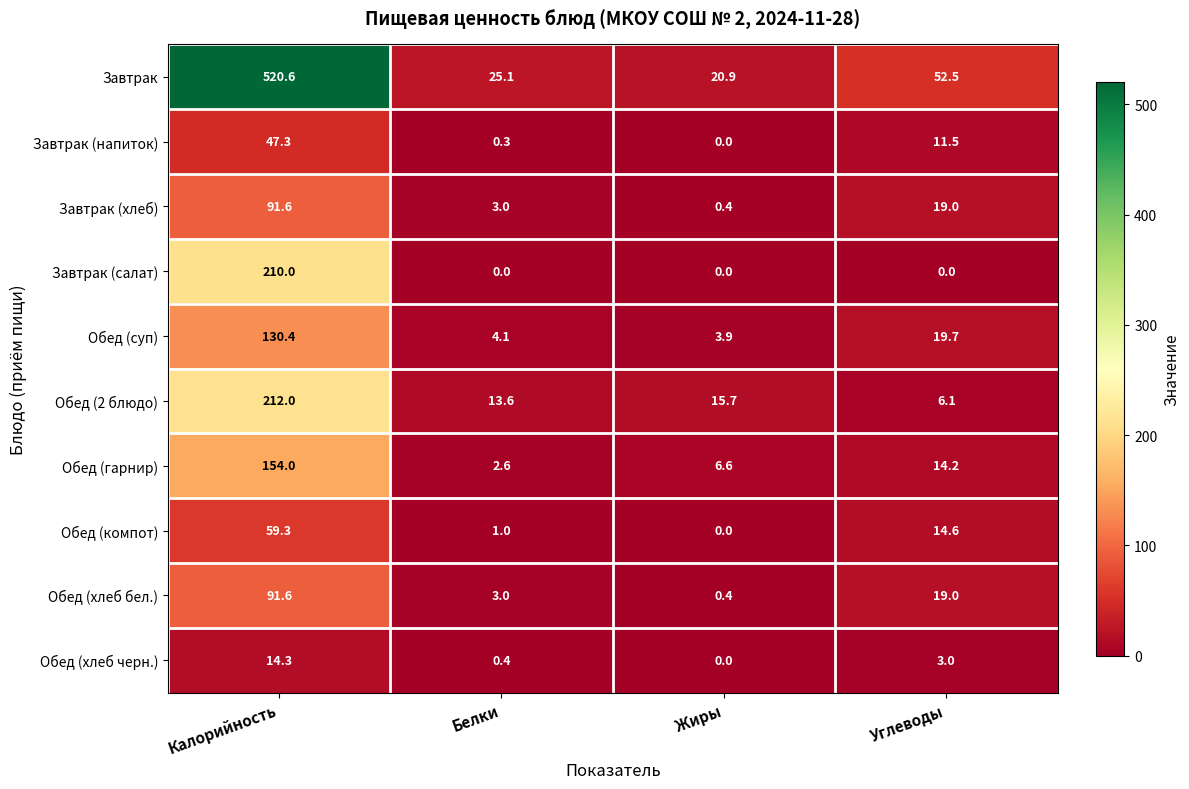

The value of Завтрак (напиток) at Белки is 0.3. True or false?

True